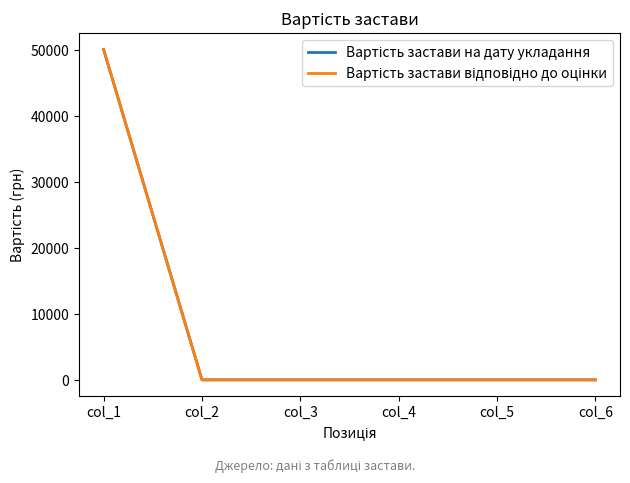

Reading left to right, extract all data points from this chart.

Вартість застави на дату укладання: col_1=50100	col_2=0	col_3=0	col_4=0	col_5=0	col_6=0
Вартість застави відповідно до оцінки: col_1=50100	col_2=0	col_3=0	col_4=0	col_5=0	col_6=0